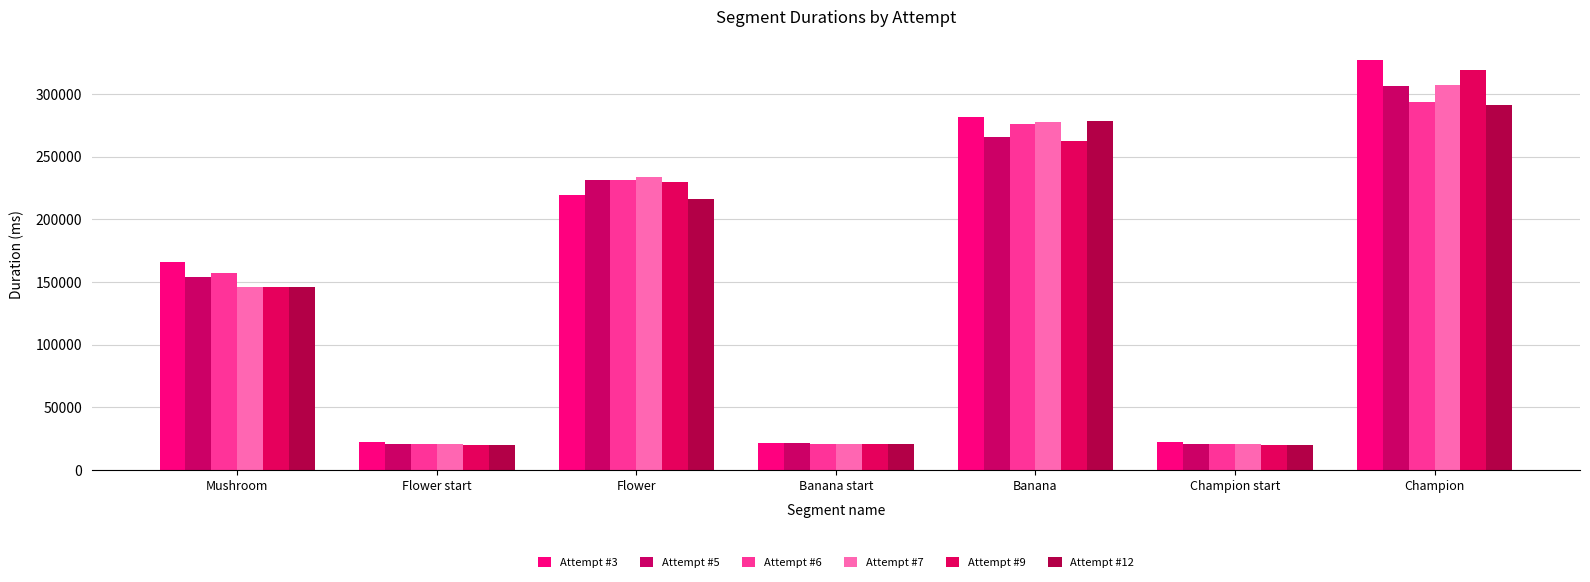

Is it true that Attempt #7 equals 307176 at Champion?

True